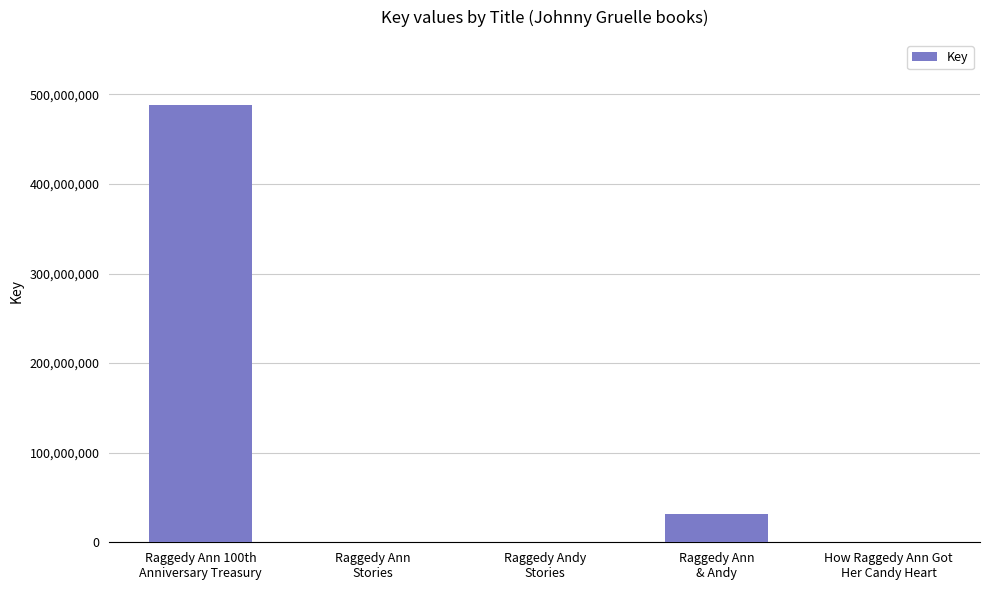

At which label is the value closest to 243838694?

Raggedy Ann
& Andy